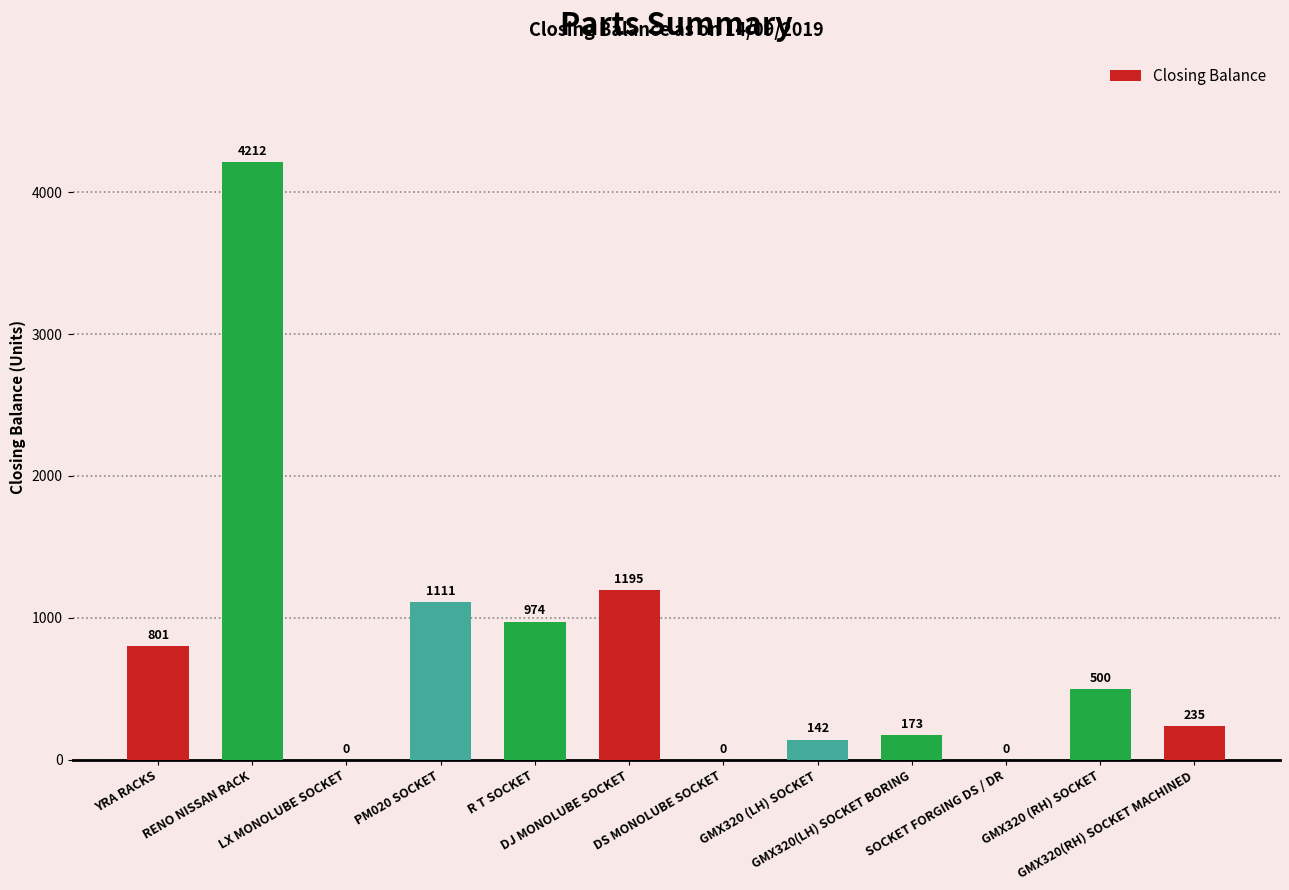

What is the average value?

779